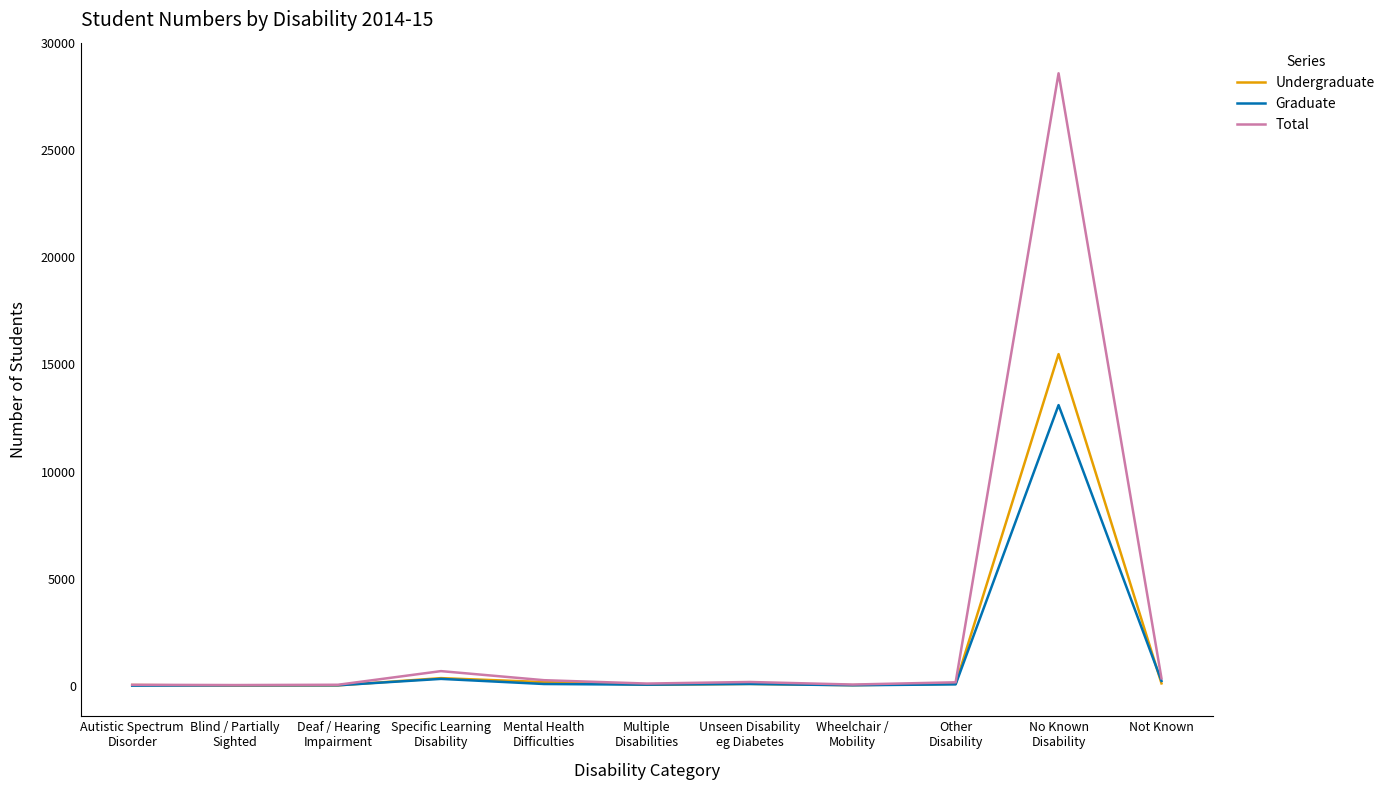

True or false: Undergraduate has more than 0 interior local peaks.

True